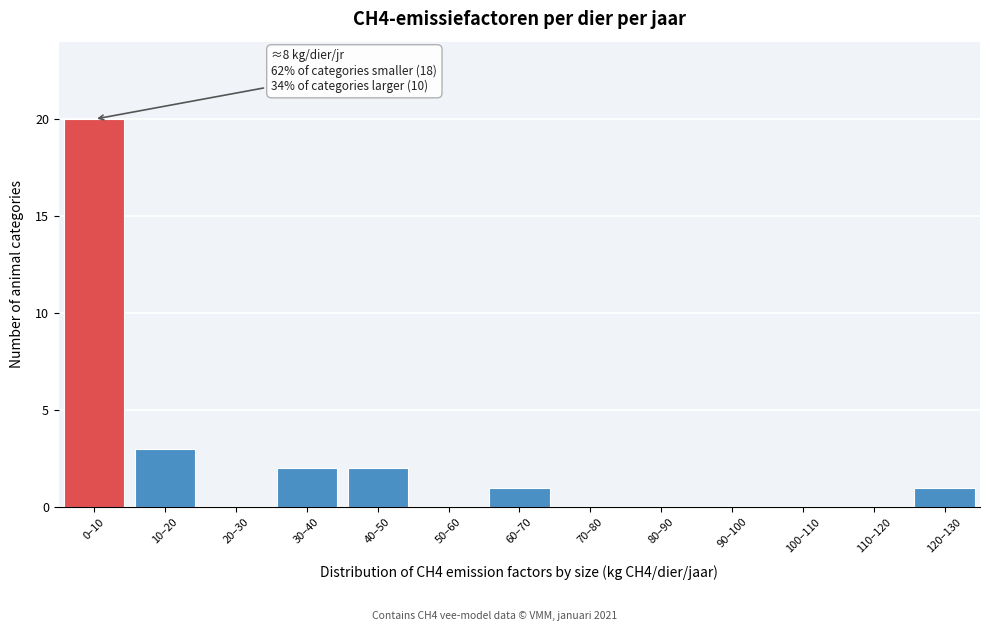

Reading left to right, what are all the values shown in this chart?

0–10=20	10–20=3	20–30=0	30–40=2	40–50=2	50–60=0	60–70=1	70–80=0	80–90=0	90–100=0	100–110=0	110–120=0	120–130=1